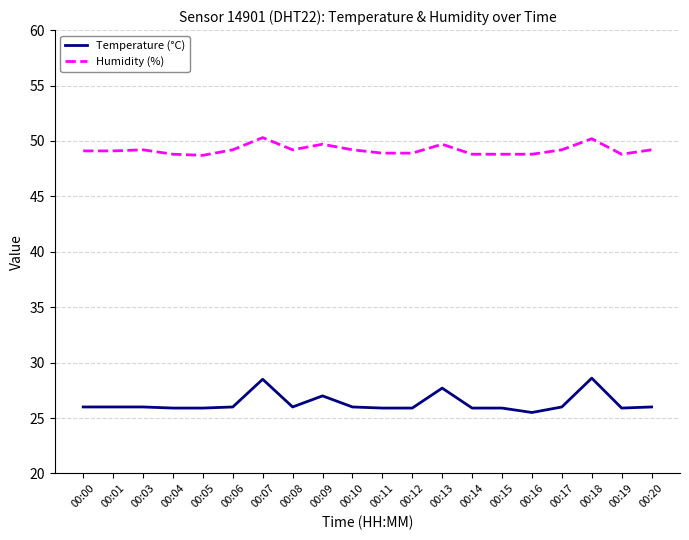

Is this an area chart (filled region under the line)?

No